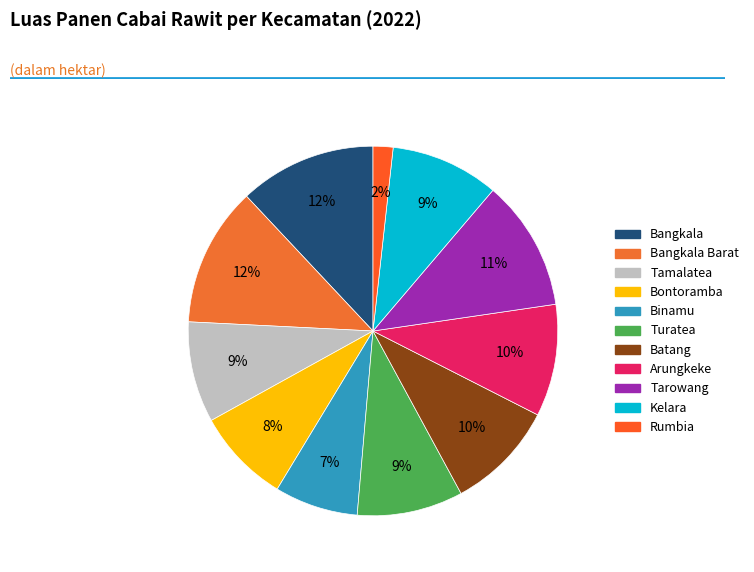

How many segments does this pie chart have?

11